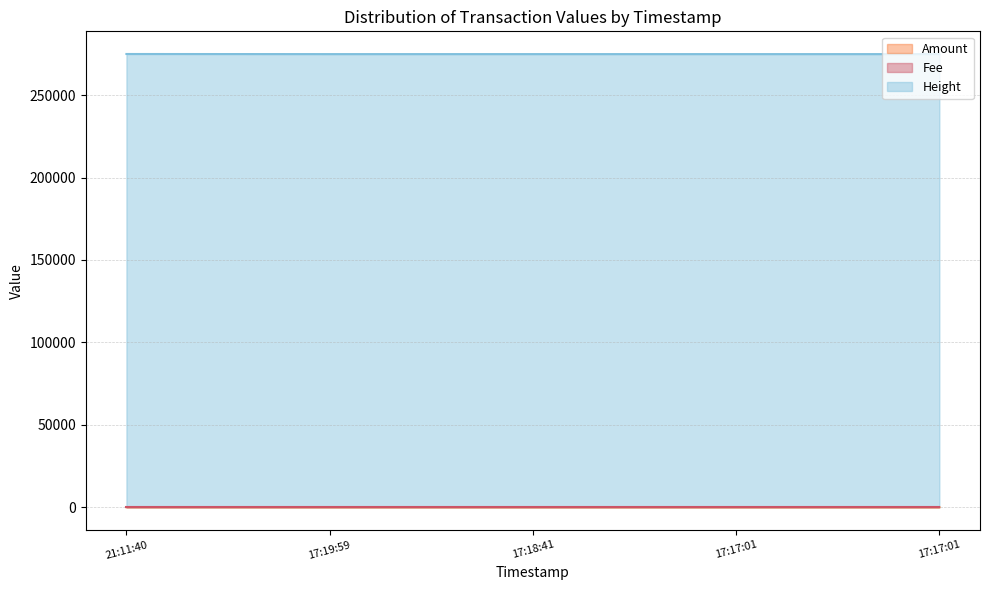

True or false: Height and Amount intersect in this chart.

False